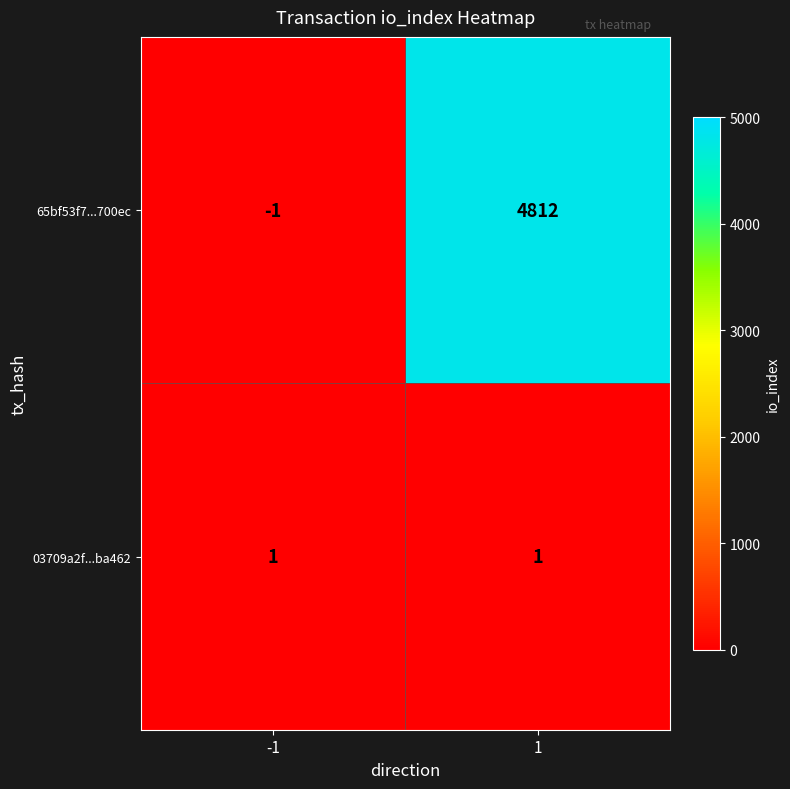

What is the sum of the 65bf53f7...700ec values at -1 and 1?

4811